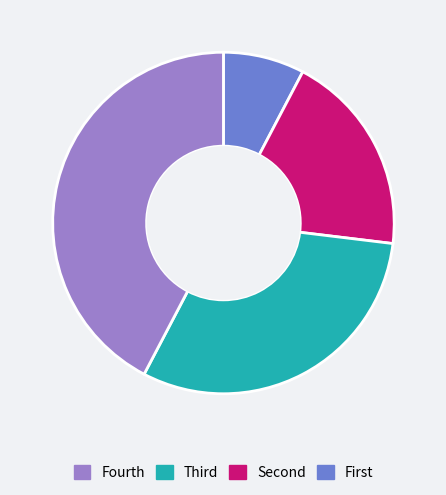

Is there a majority slice in this chart?

No